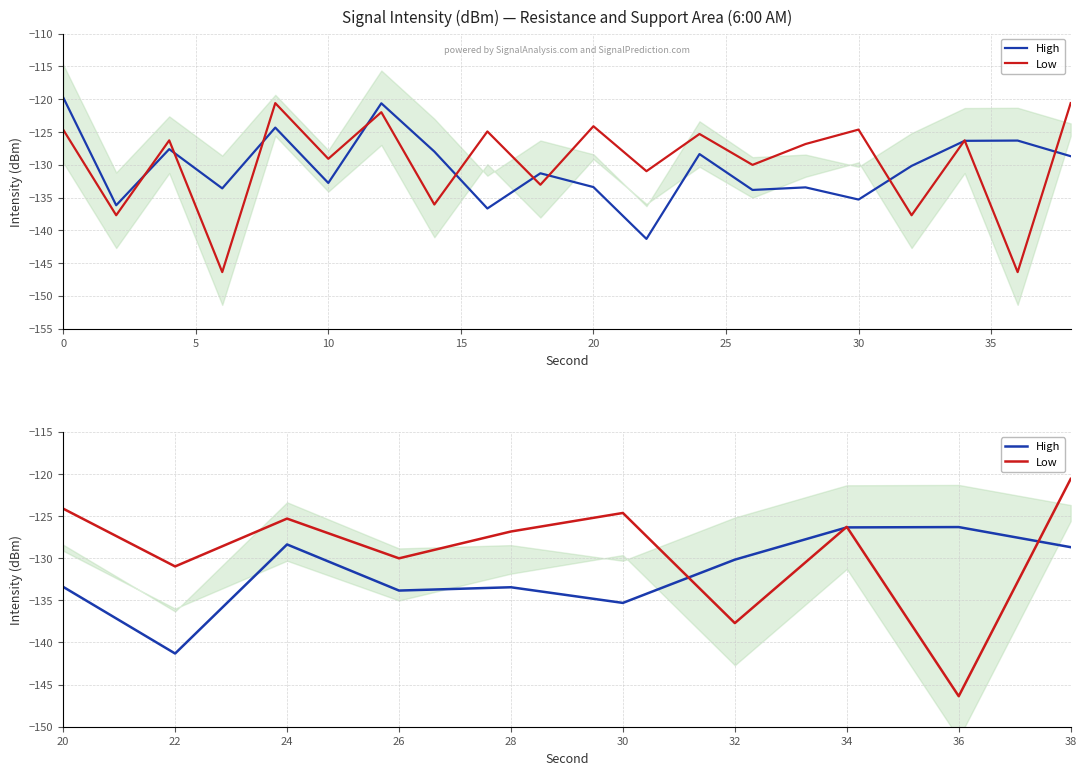

Is it true that High equals -72.8 at 24?

False